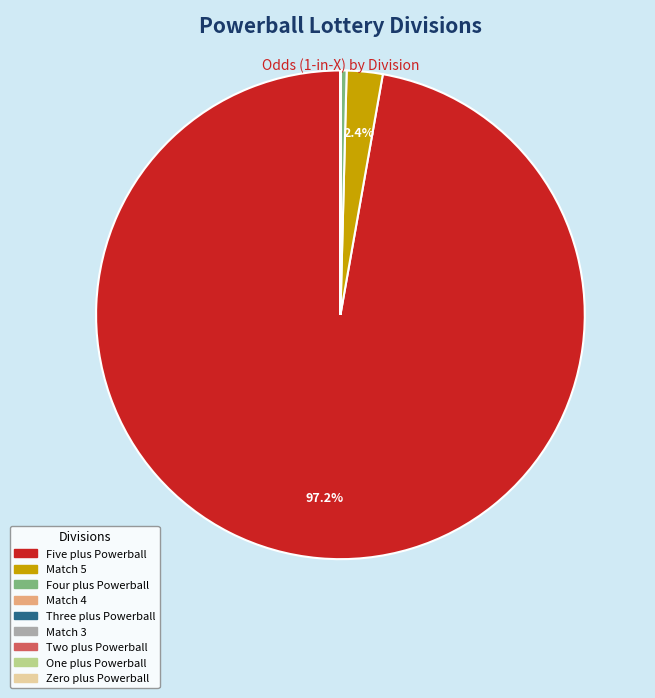

Is there a majority slice in this chart?

Yes